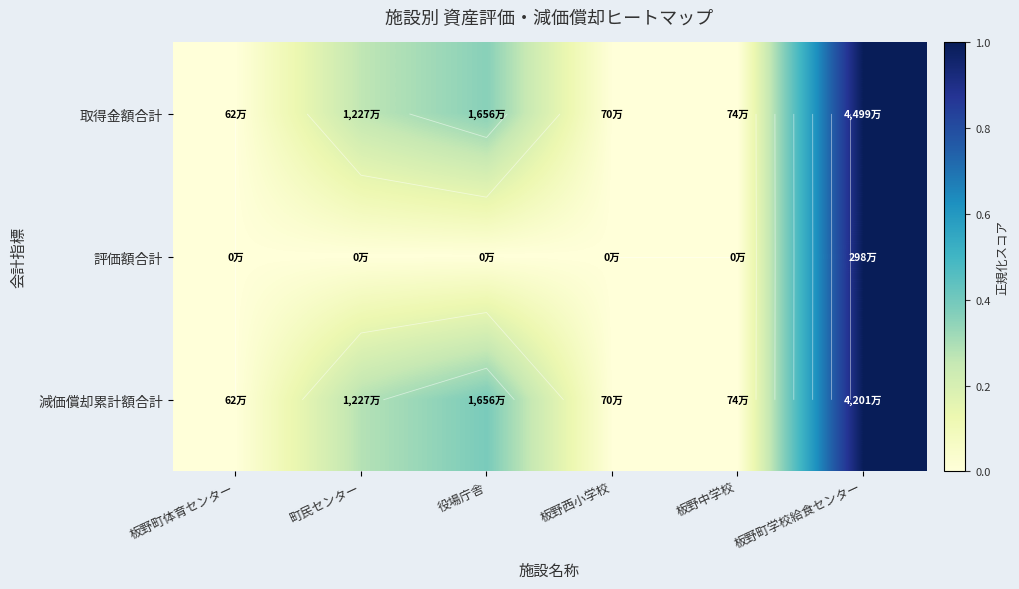

What is the difference between the 減価償却累計額合計 values at 板野町学校給食センター and 町民センター?

0.7